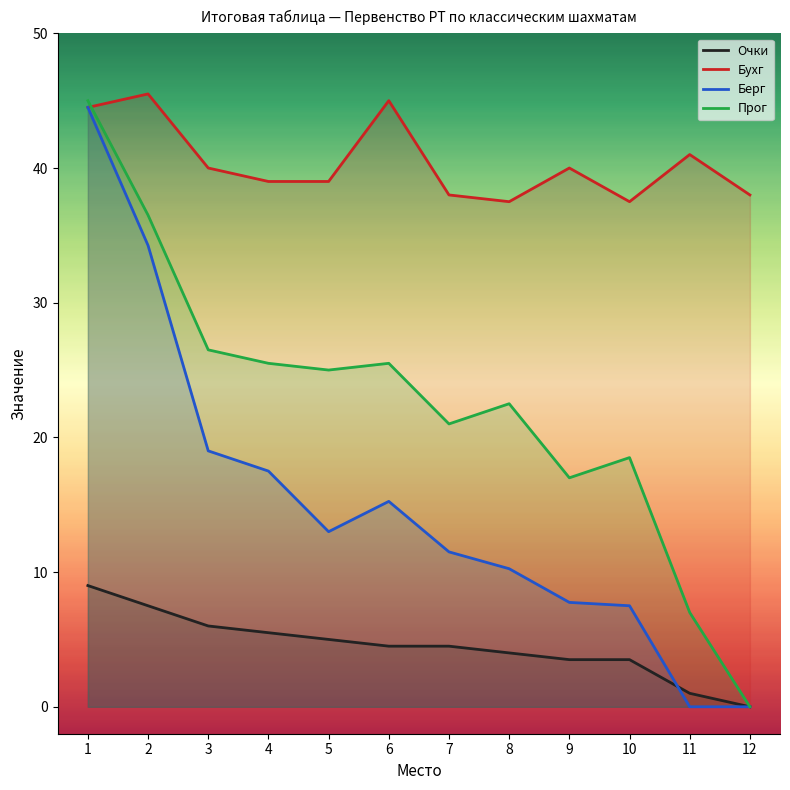

True or false: Бухг and Берг intersect in this chart.

False